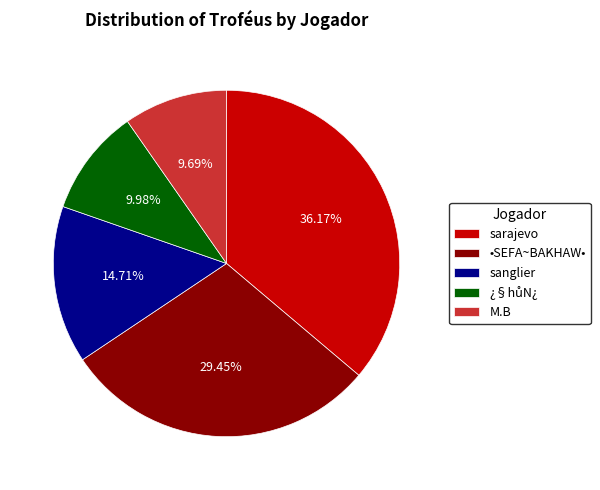

To the nearest percent, what is the difference between the •SEFA~BAKHAW• and M.B slice percentages?

20%